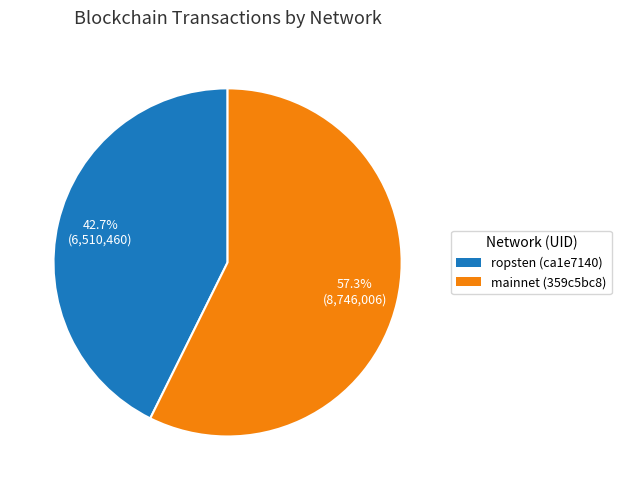

What percentage is the mainnet (359c5bc8) slice, to the nearest percent?

57%